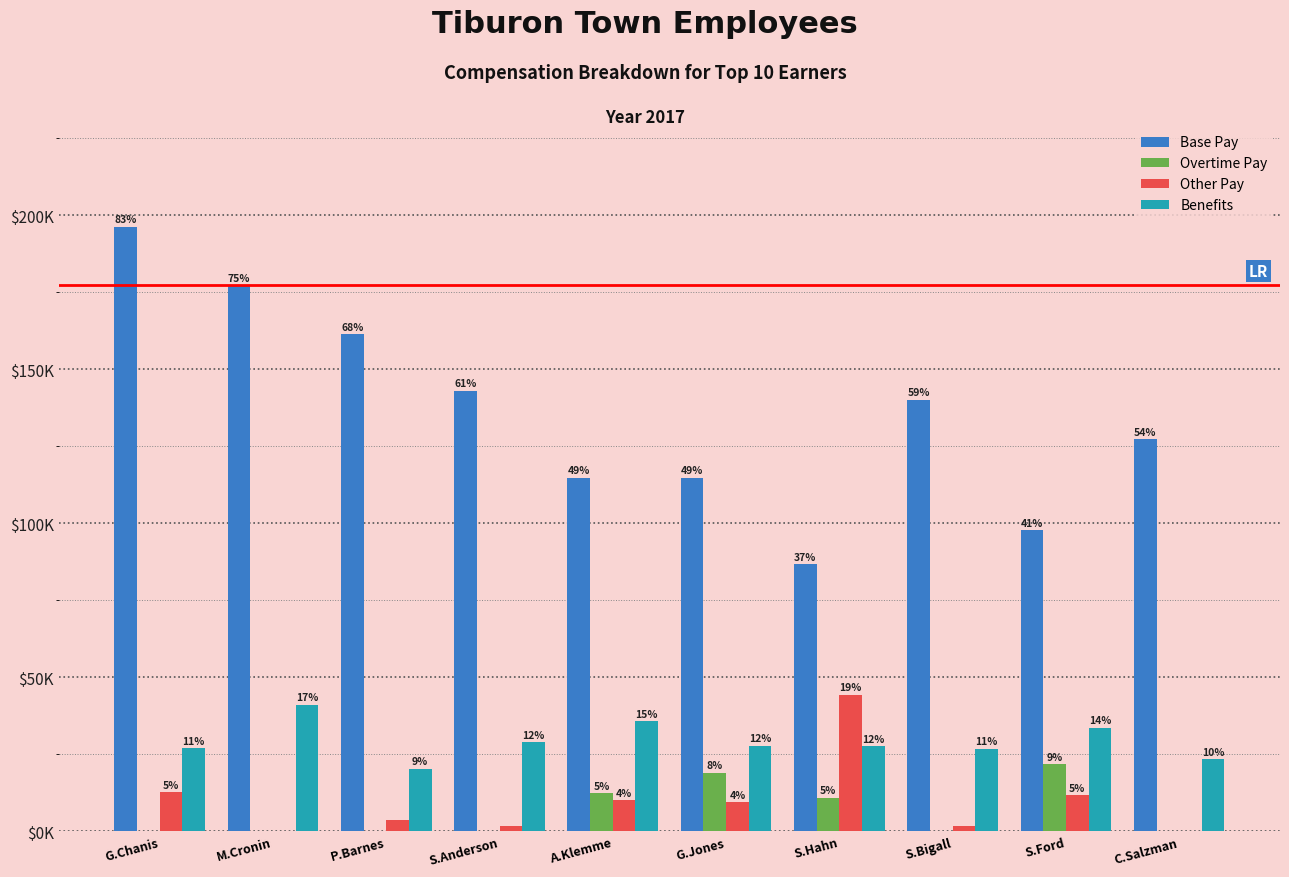

Reading right to left, list all the values displayed in this chart.

Base Pay: 127265.3	97833.5	140153.6	86780.9	114788.4	114788.4	143001.3	161417.6	177276.1	196246.1
Overtime Pay: 0.0	21785.7	0.0	10861.0	18962.3	12337.9	0.0	0.0	0.0	0.0
Other Pay: 0.0	11668.7	1800.0	44342.0	9496.8	10074.9	1800.0	3600.0	0.0	12761.6
Benefits: 23425.4	33703.1	26771.1	27641.5	27831.7	35682.8	28899.6	20248.4	41172.7	26944.2